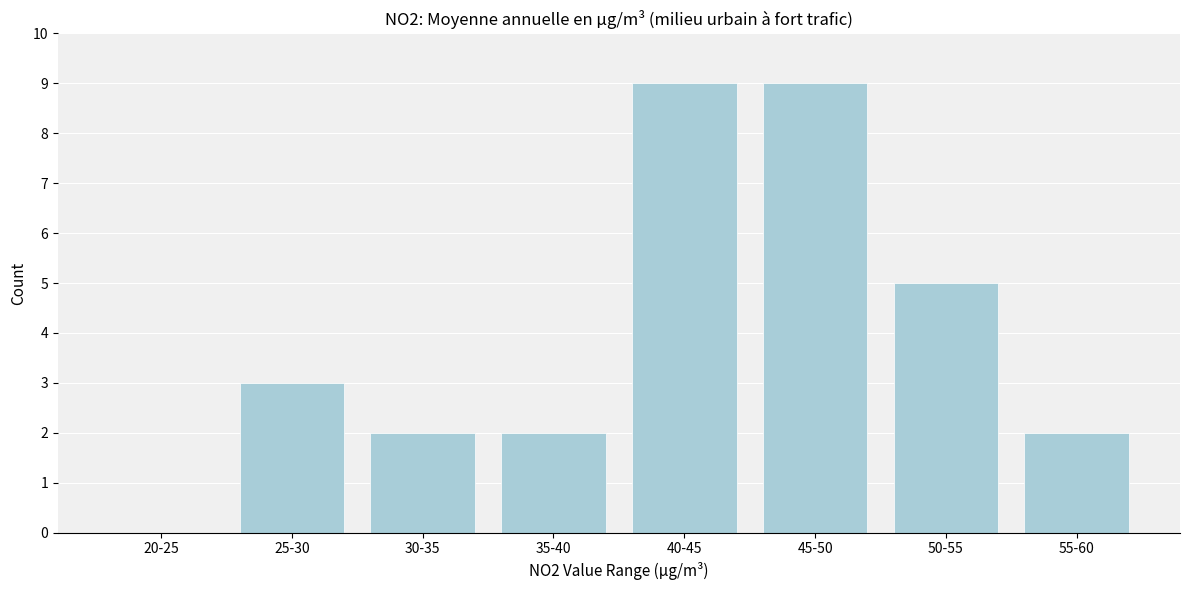

Reading left to right, list all the values displayed in this chart.

20-25=0	25-30=3	30-35=2	35-40=2	40-45=9	45-50=9	50-55=5	55-60=2